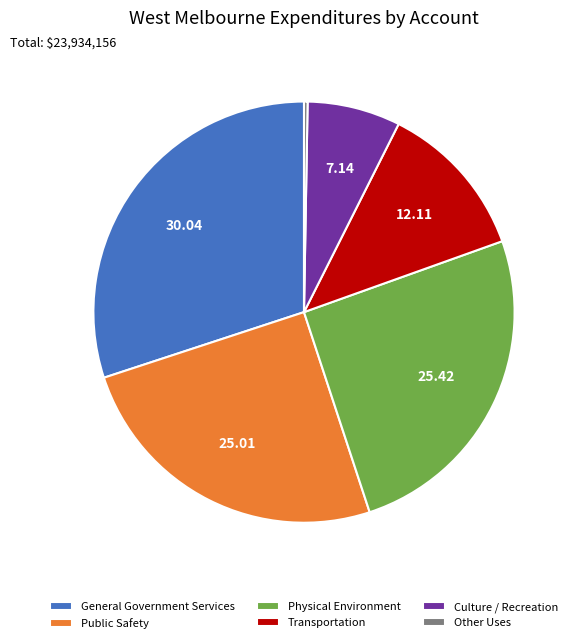

Which category has the biggest portion of the pie?

General Government Services